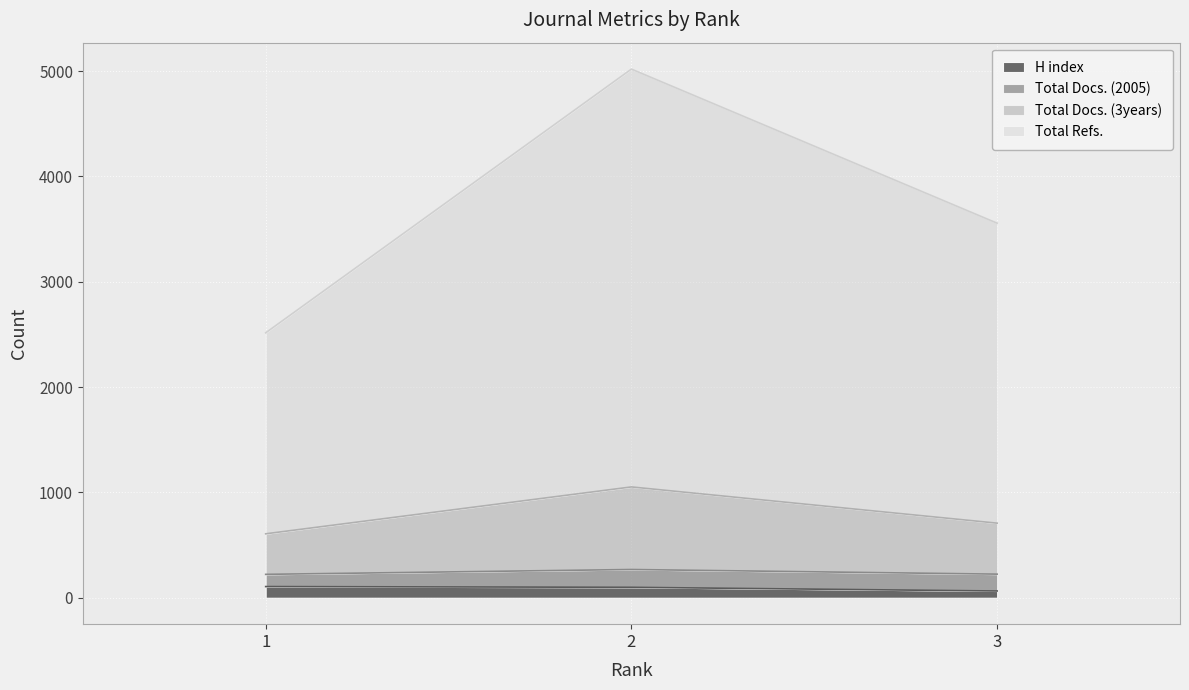

Where is H index nearest to the value 85?

2